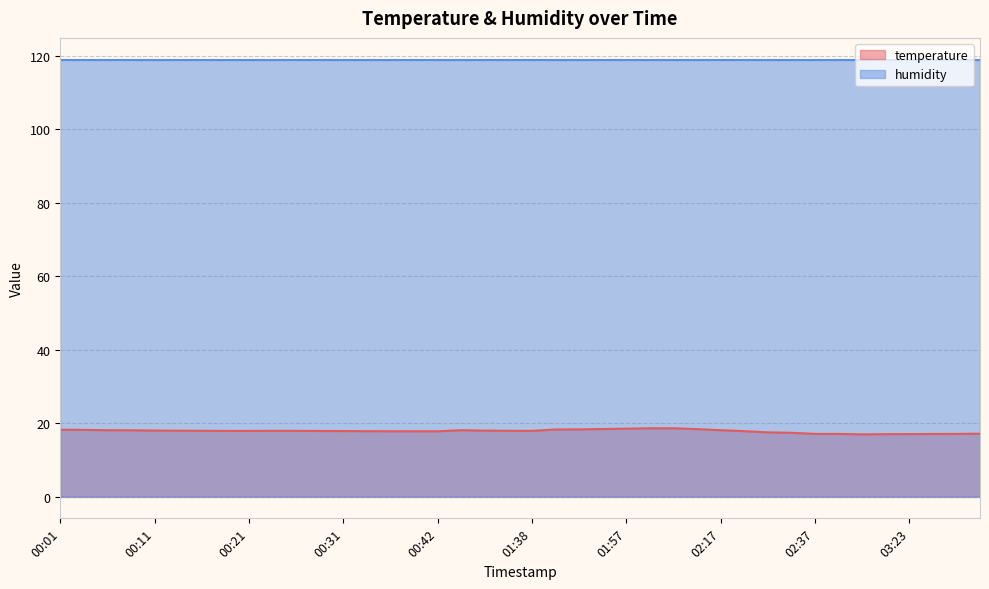

What is the value of the 23rd point from the left?

18.3